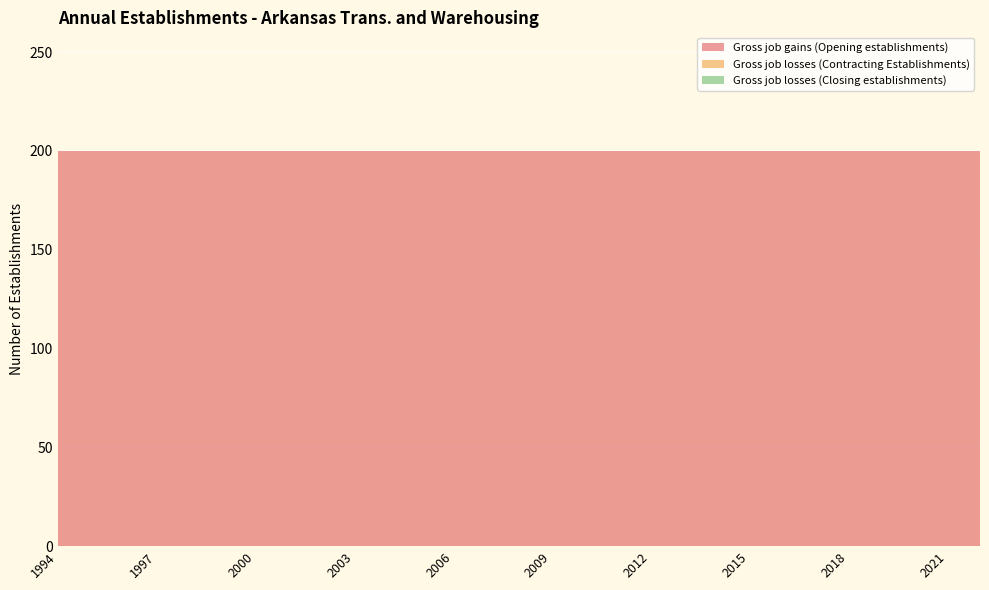

Reading right to left, list all the values displayed in this chart.

Gross job gains (Opening establishments): 2022=200	2021=200	2020=200	2019=200	2018=200	2017=200	2016=200	2015=200	2014=200	2013=200	2012=200	2011=200	2010=200	2009=200	2008=200	2007=200	2006=200	2005=200	2004=200	2003=200	2002=200	2001=200	2000=200	1999=200	1998=200	1997=200	1996=200	1995=200	1994=200
Gross job losses (Contracting Establishments): 2022=0	2021=0	2020=0	2019=0	2018=0	2017=0	2016=0	2015=0	2014=0	2013=0	2012=0	2011=0	2010=0	2009=0	2008=0	2007=0	2006=0	2005=0	2004=0	2003=0	2002=0	2001=0	2000=0	1999=0	1998=0	1997=0	1996=0	1995=0	1994=0
Gross job losses (Closing establishments): 2022=0	2021=0	2020=0	2019=0	2018=0	2017=0	2016=0	2015=0	2014=0	2013=0	2012=0	2011=0	2010=0	2009=0	2008=0	2007=0	2006=0	2005=0	2004=0	2003=0	2002=0	2001=0	2000=0	1999=0	1998=0	1997=0	1996=0	1995=0	1994=0